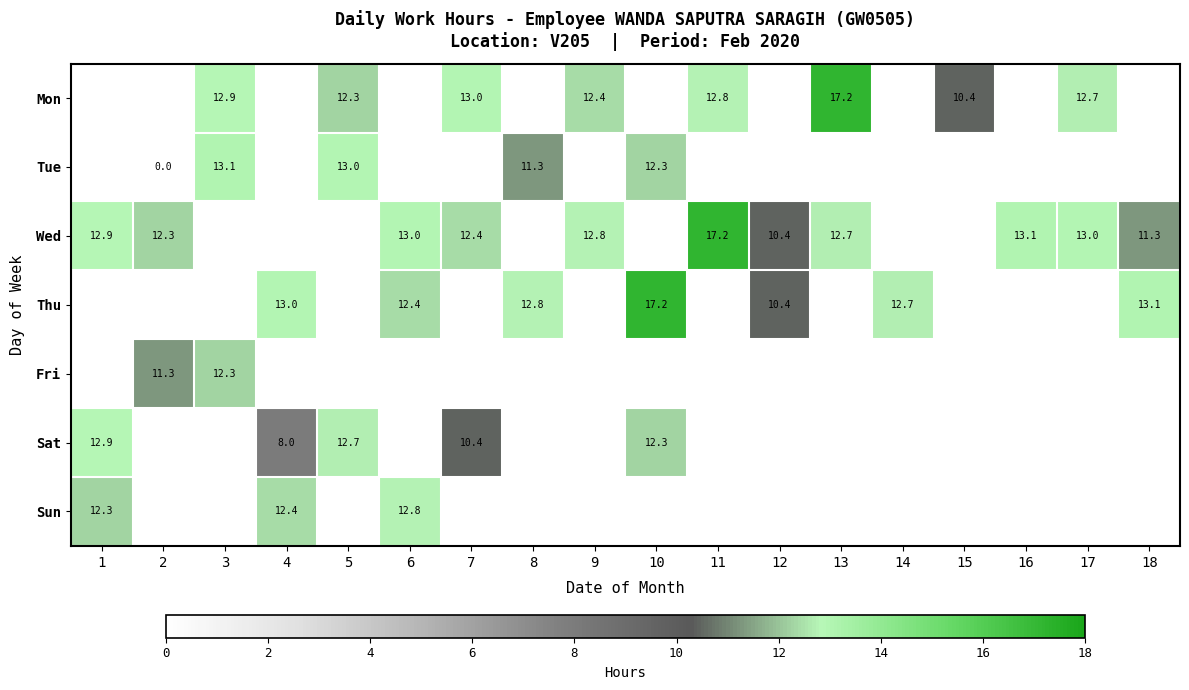

True or false: Tue has a value of 16.9 at 8.

False